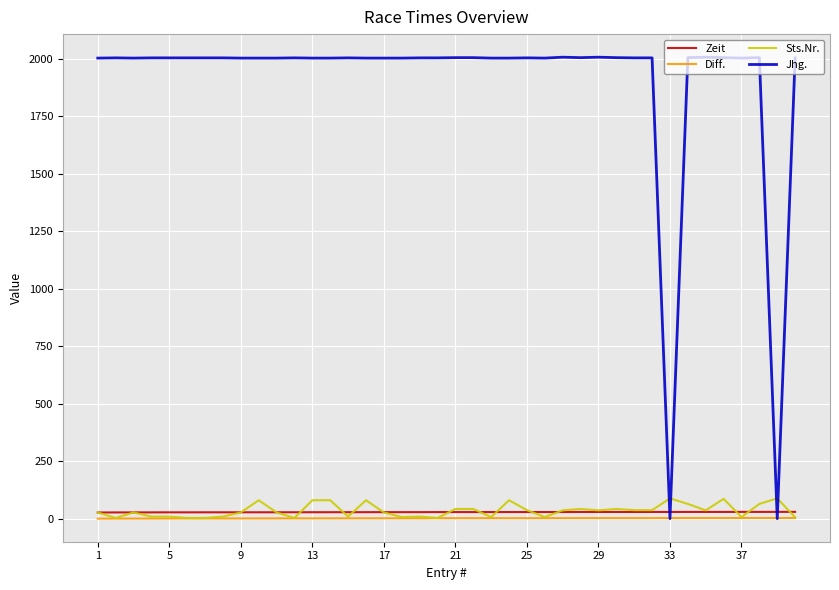

Which series has the largest total across all categories?

Jhg.